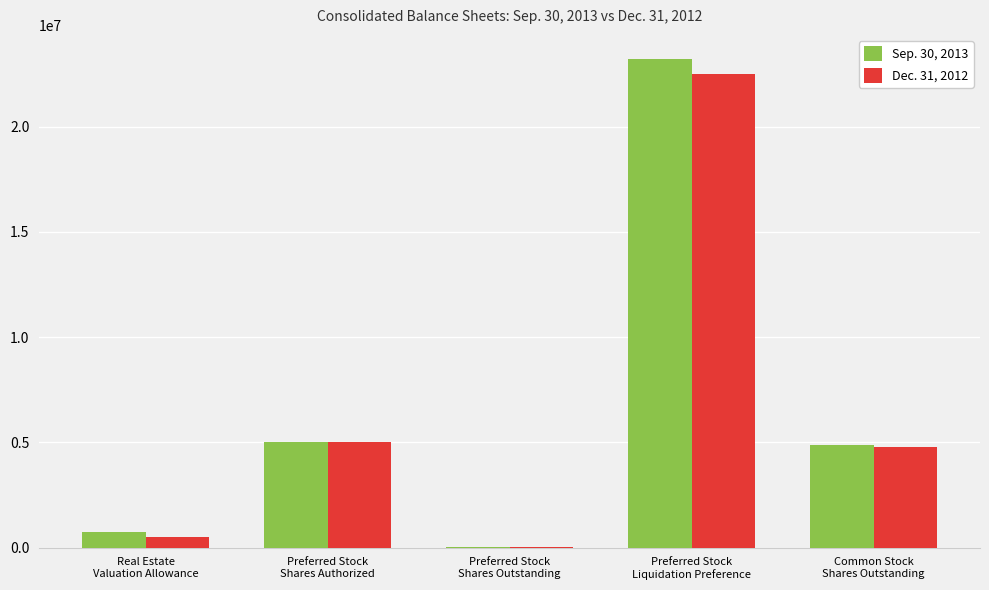

What is the greatest value displayed?

23200000